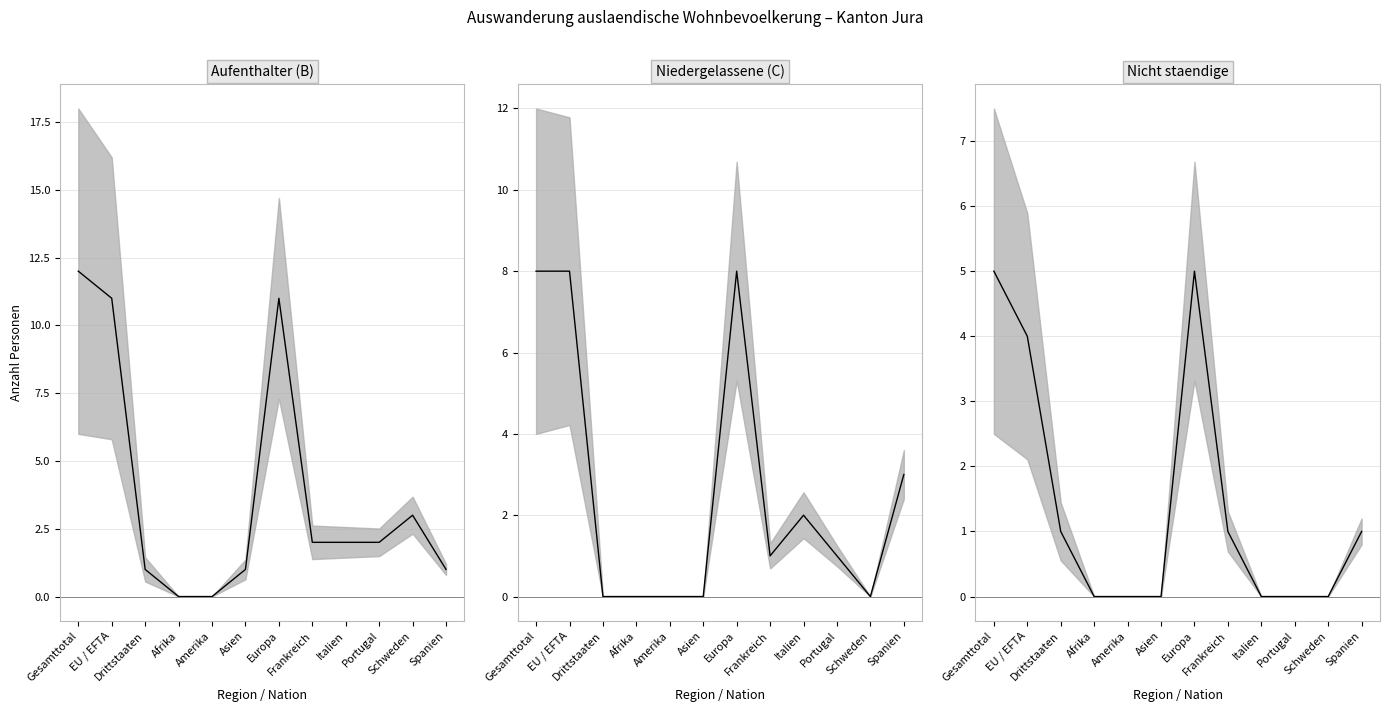

The Total (Niedergelassene C) series shows 0 at Portugal. True or false?

False